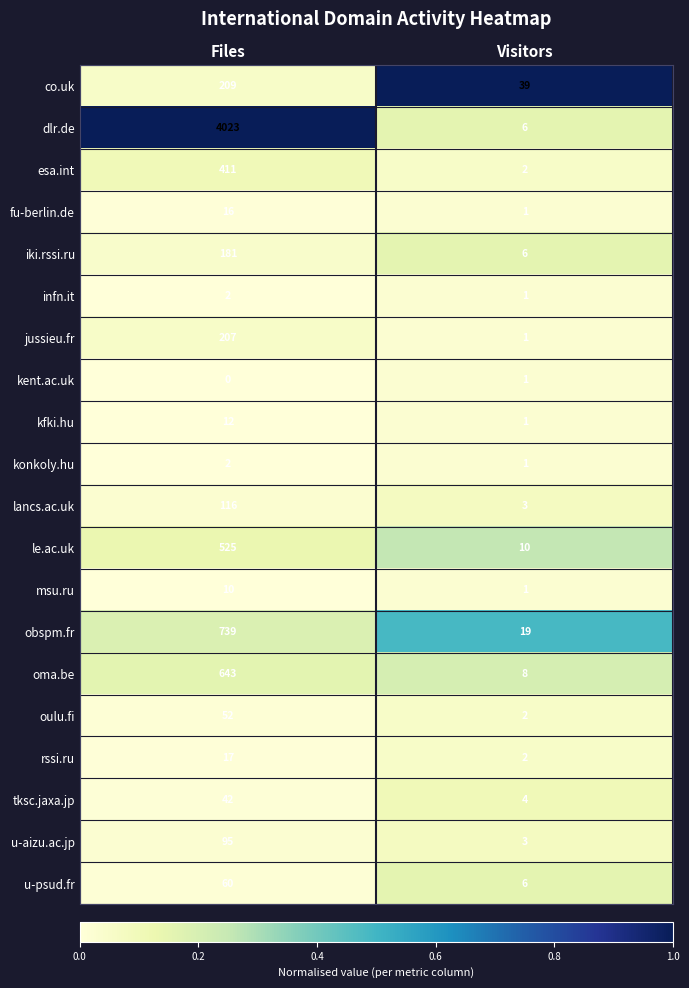

At which label does esa.int reach its peak?

Files